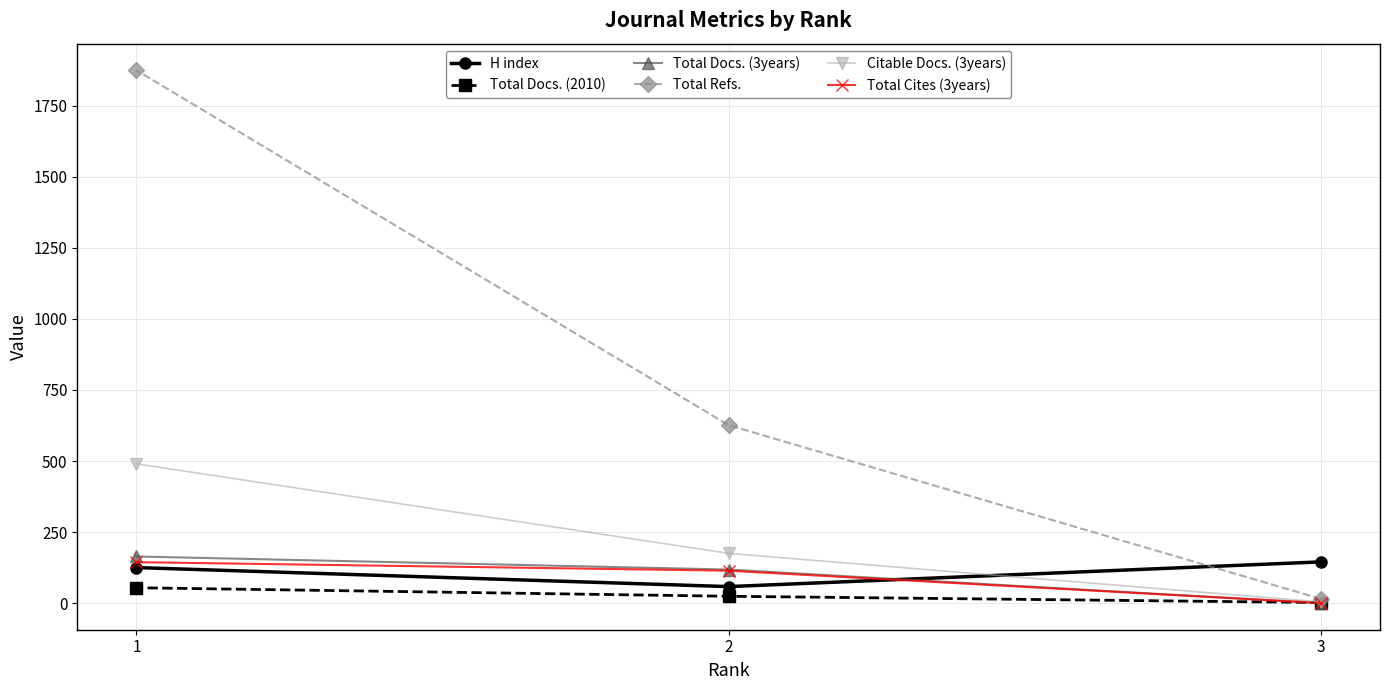

What is the total value across all series at 3?

166